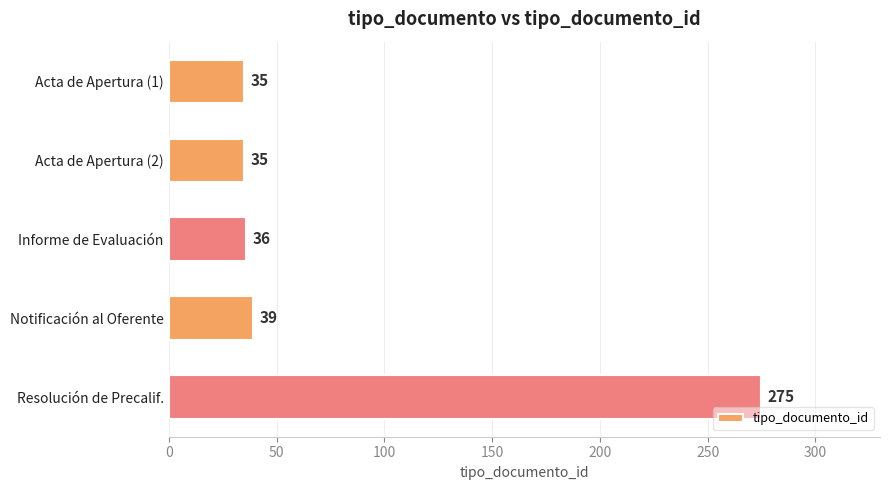

The value at Informe de Evaluación is 20. True or false?

False